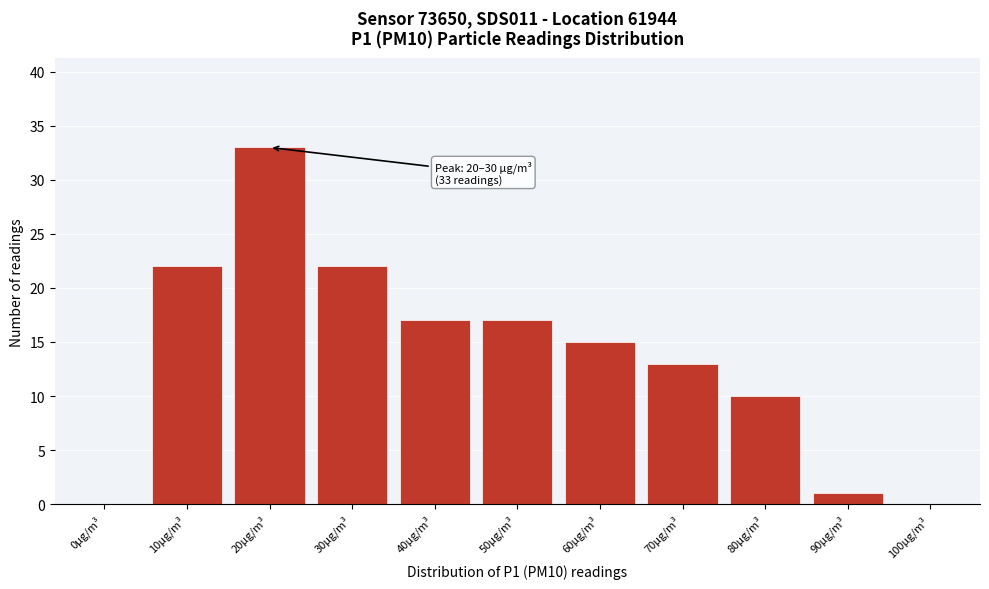

Reading right to left, list all the values displayed in this chart.

100µg/m³=0	90µg/m³=1	80µg/m³=10	70µg/m³=13	60µg/m³=15	50µg/m³=17	40µg/m³=17	30µg/m³=22	20µg/m³=33	10µg/m³=22	0µg/m³=0